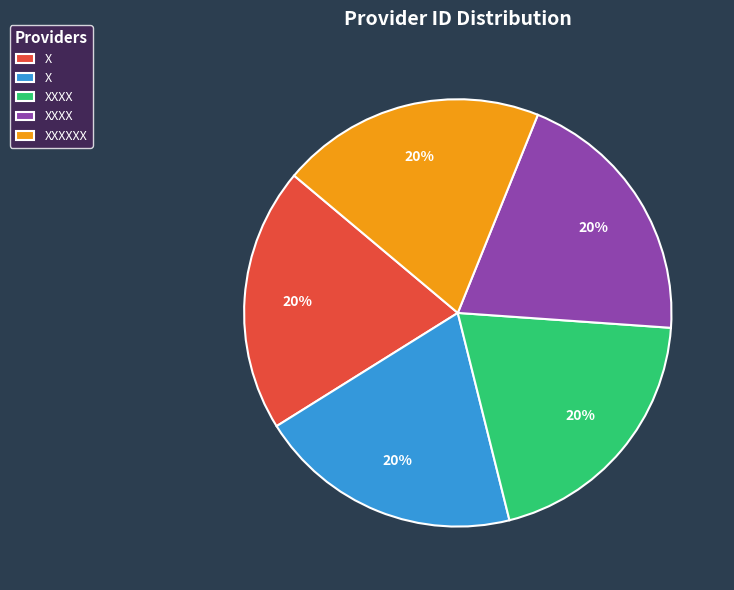

Is there any slice that represents more than half of the pie?

No